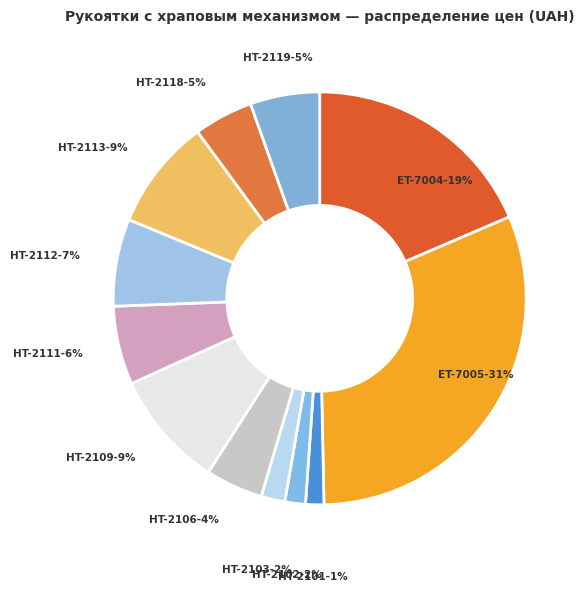

How many slices are in this pie chart?

12